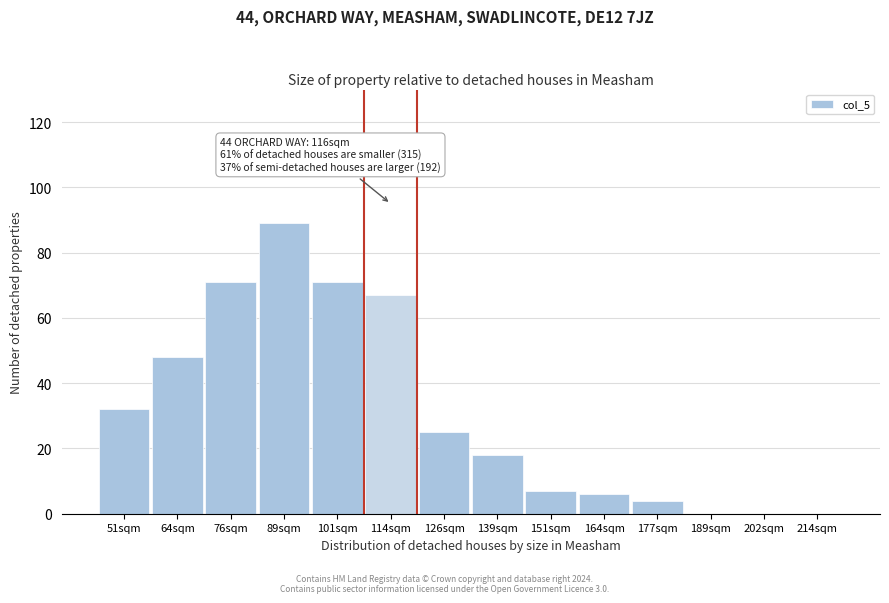

Reading left to right, what are all the values shown in this chart?

51sqm=32	64sqm=48	76sqm=71	89sqm=89	101sqm=71	114sqm=67	126sqm=25	139sqm=18	151sqm=7	164sqm=6	177sqm=4	189sqm=0	202sqm=0	214sqm=0